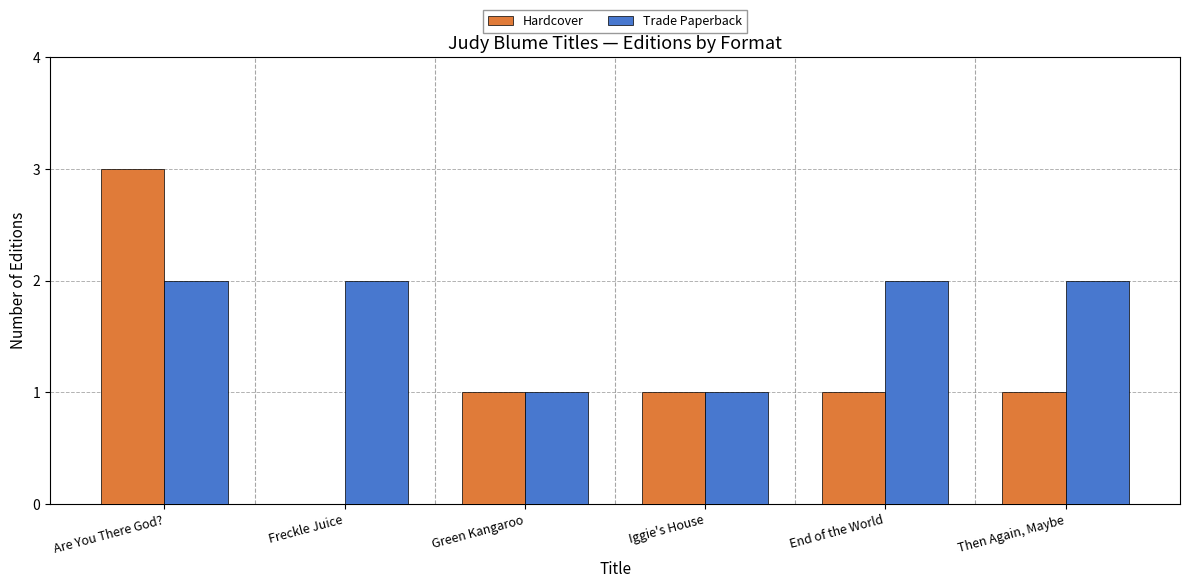

What is the approximate value of Trade Paperback at Green Kangaroo?

1